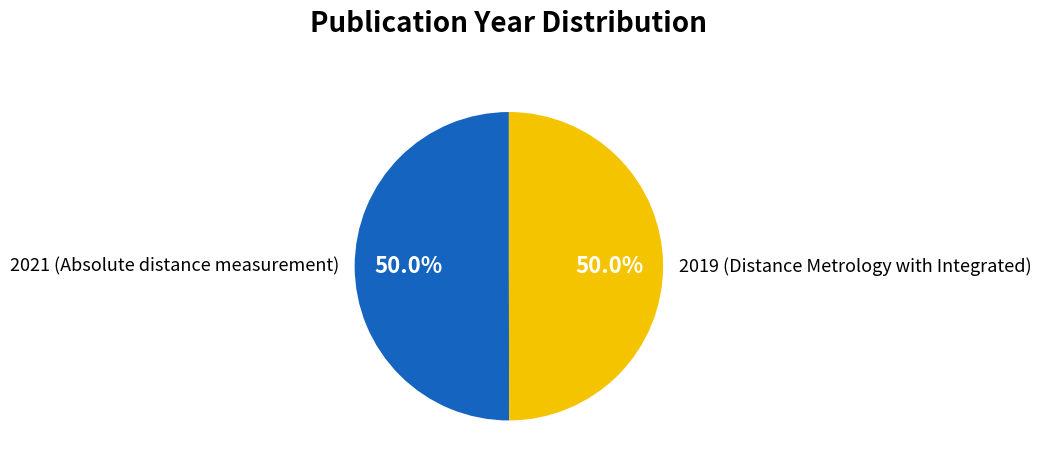

How many segments does this pie chart have?

2